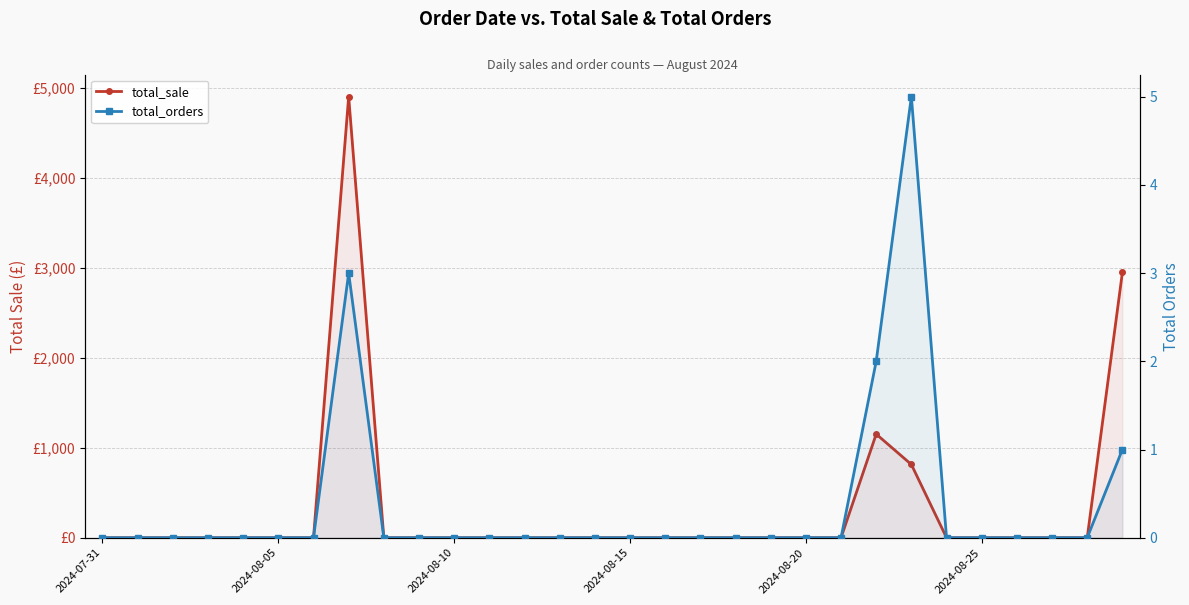

True or false: total_sale has more than 2 points higher than both neighbors.

False